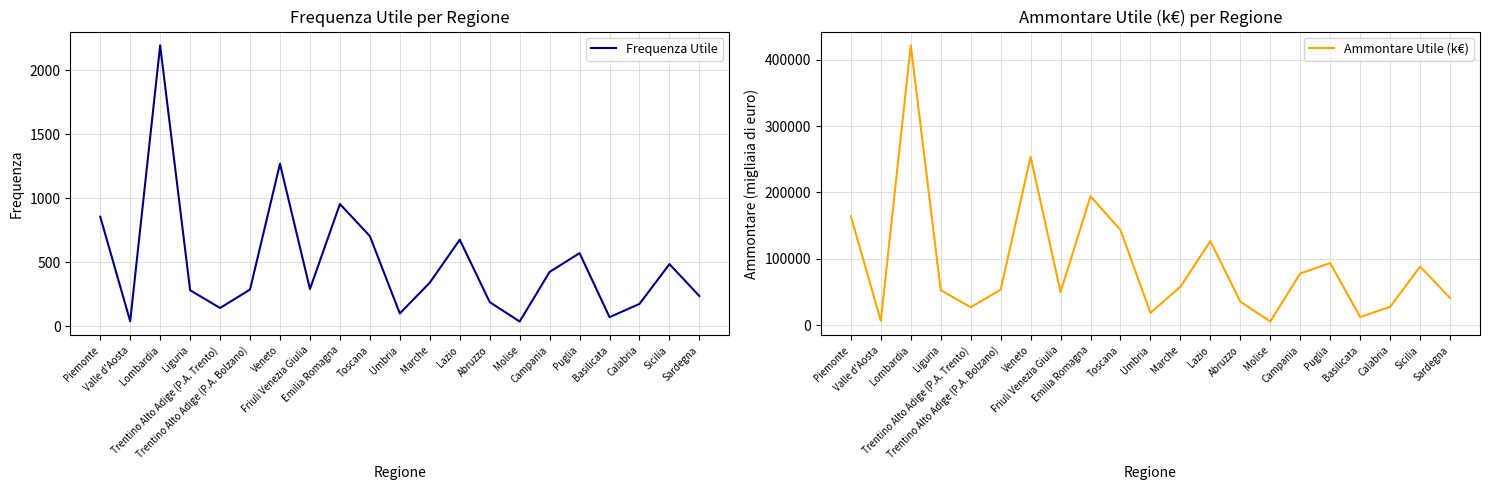

The Ammontare Utile (k€) series shows 421499 at Lombardia. True or false?

True